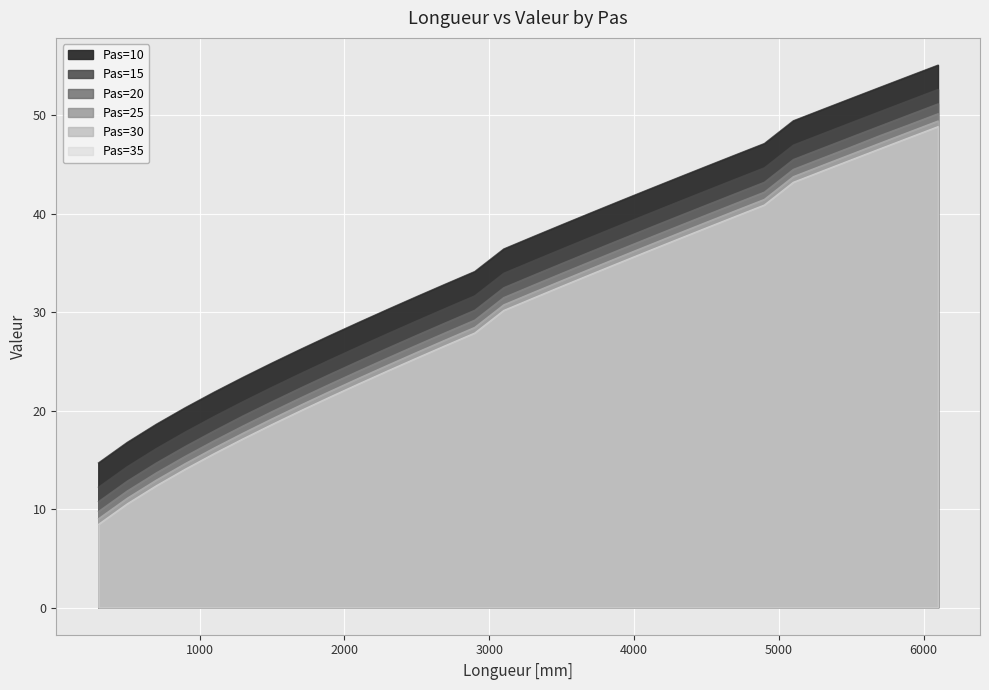

Does the chart display data point markers on the line(s)?

No